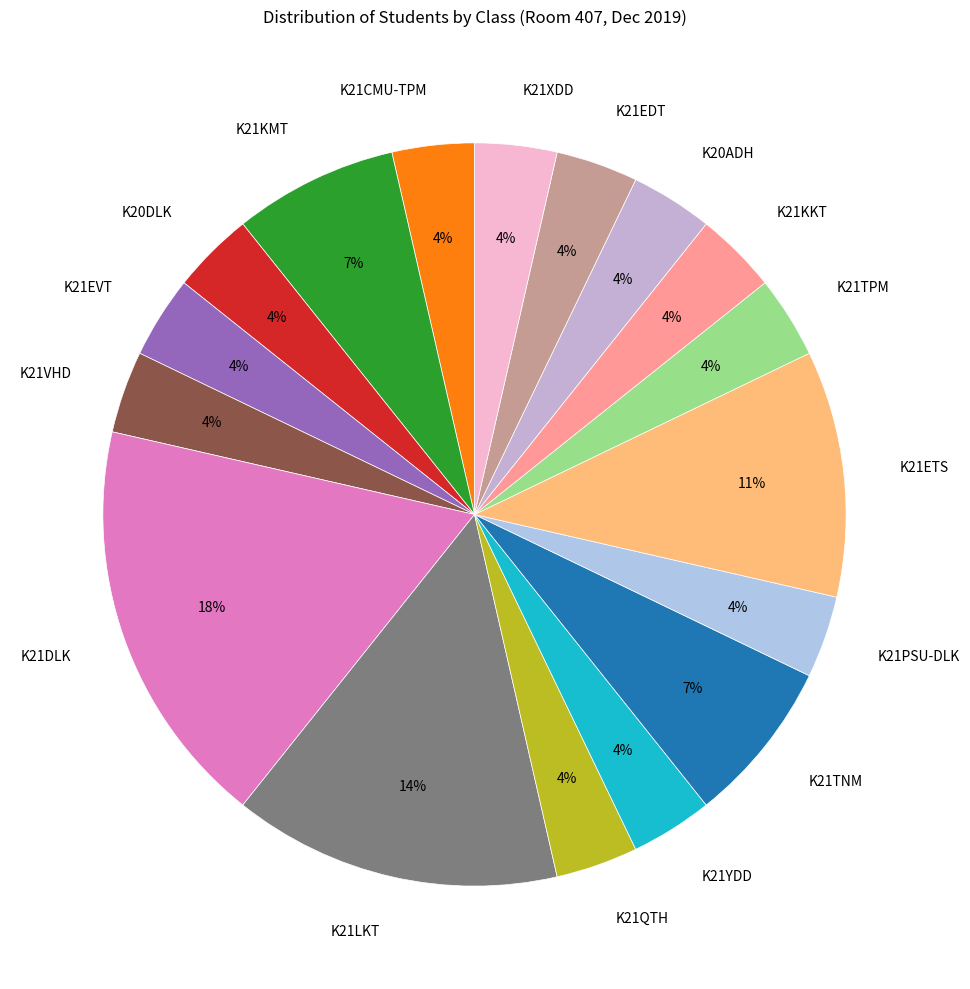

To the nearest percent, what percentage of the pie is K20DLK?

4%